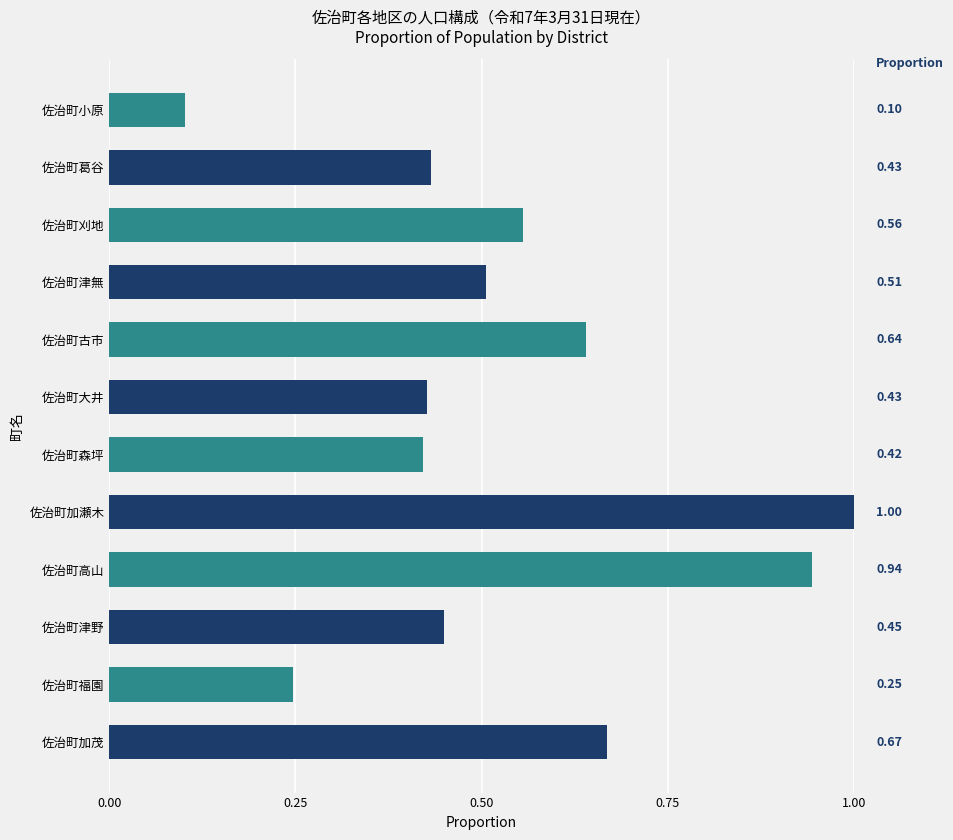

What is the label of the 2nd bar from the top?

佐治町葛谷